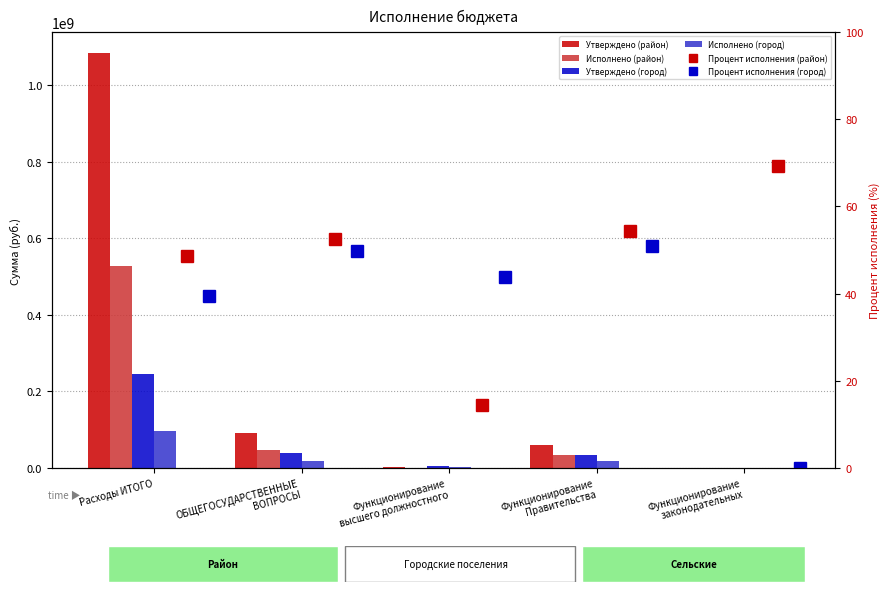

What is the label of the 3rd bar from the left?

Функционирование
высшего должностного